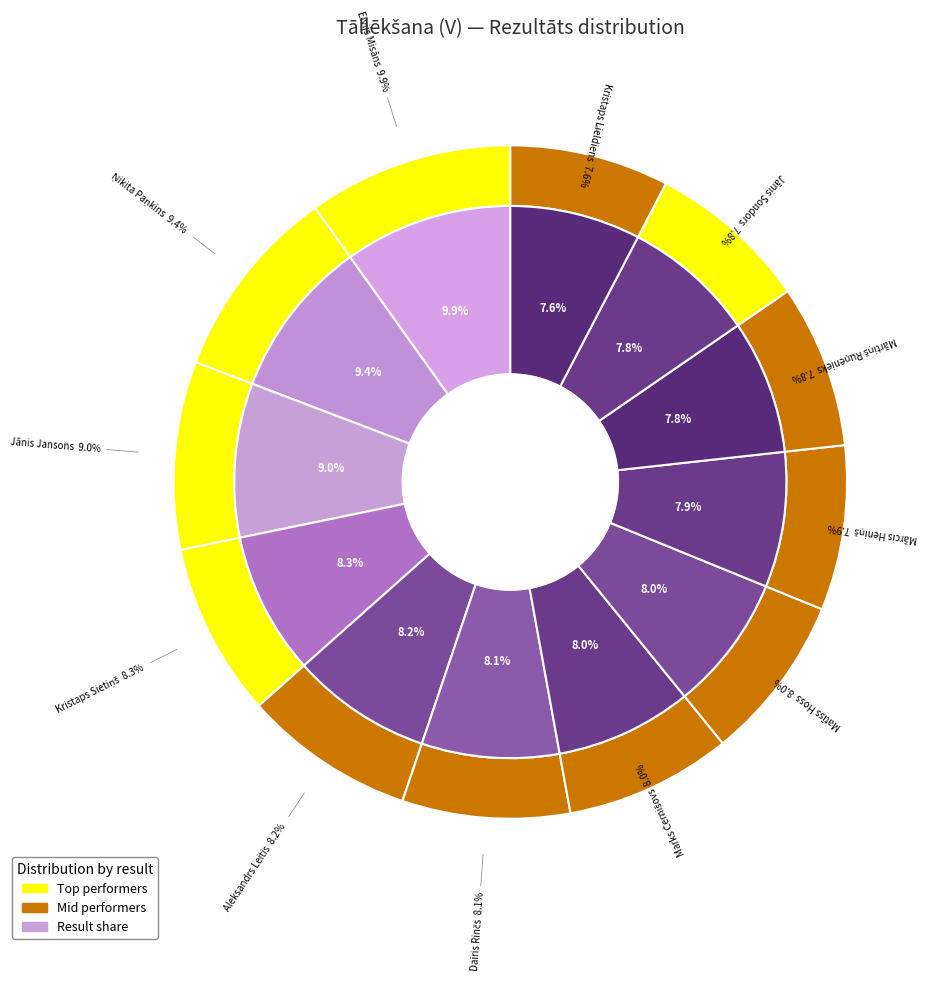

What is the smallest slice in the pie chart?

Kristaps Lieldiens